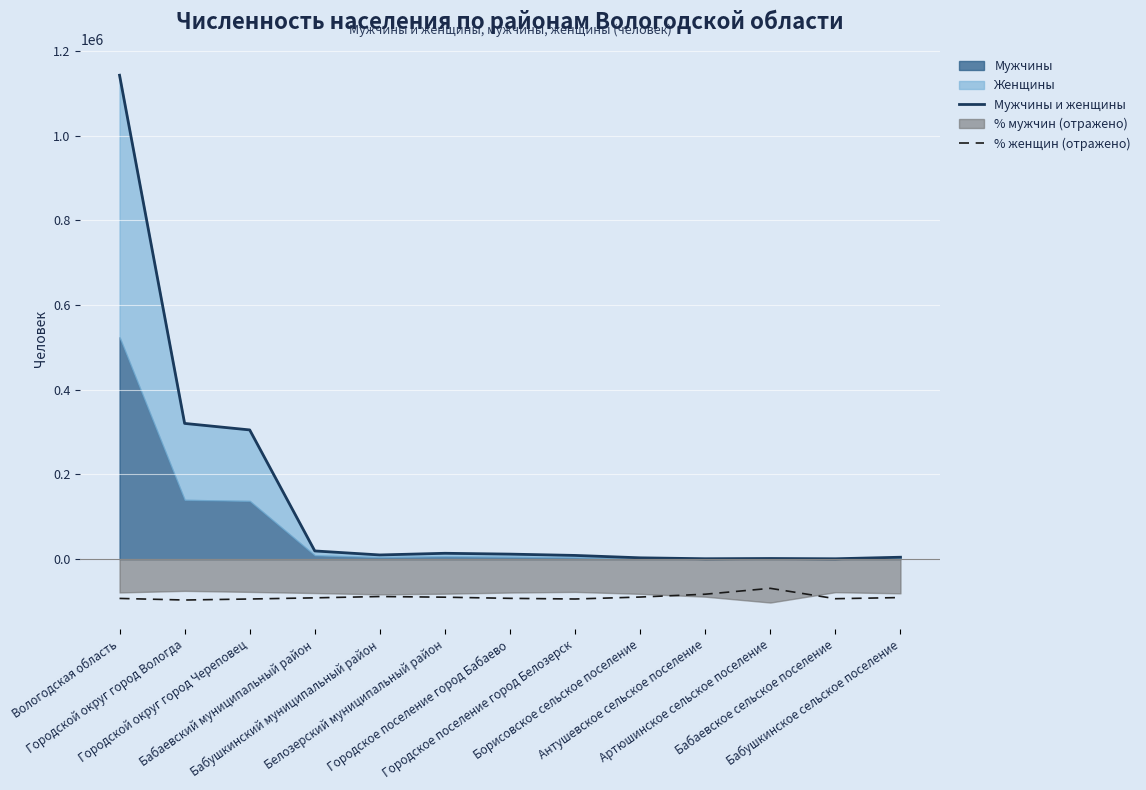

Which series changed the most between Белозерский муниципальный район and Артюшинское сельское поселение?

% женщин (отражено)